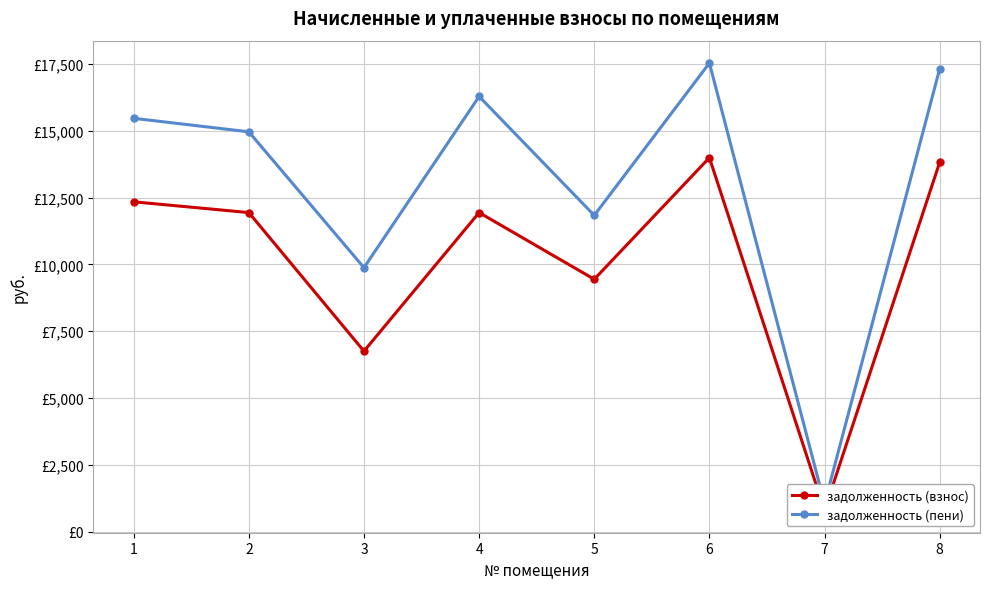

True or false: задолженность (пени) has more than 1 interior local peaks.

True